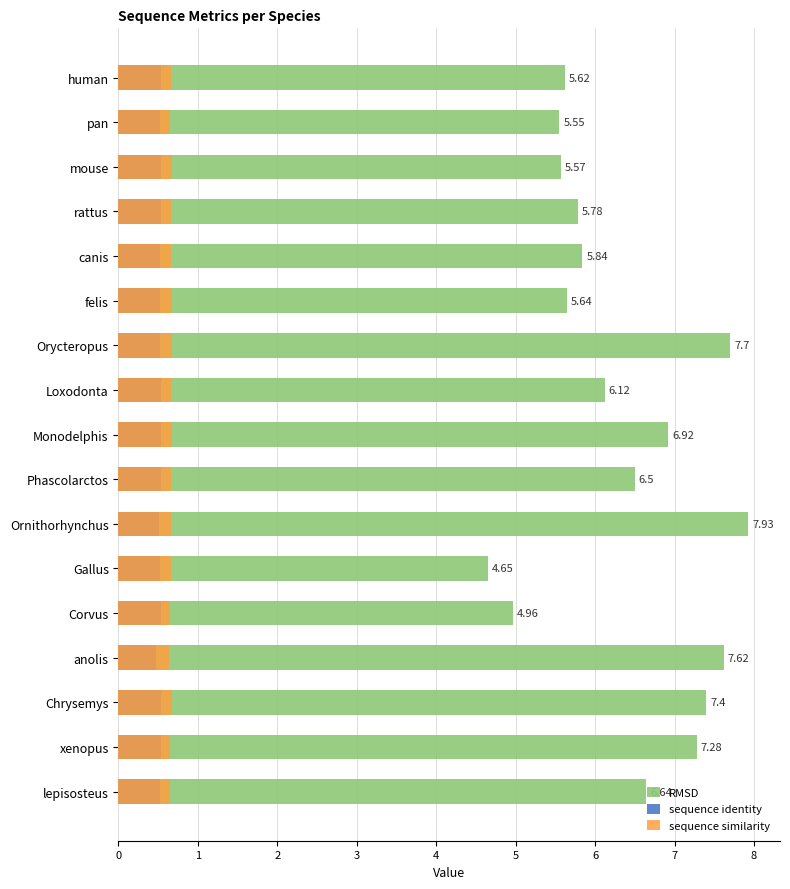

List the labels in order of RMSD value, largest first.

Ornithorhynchus, Orycteropus, anolis, Chrysemys, xenopus, Monodelphis, lepisosteus, Phascolarctos, Loxodonta, canis, rattus, felis, human, mouse, pan, Corvus, Gallus